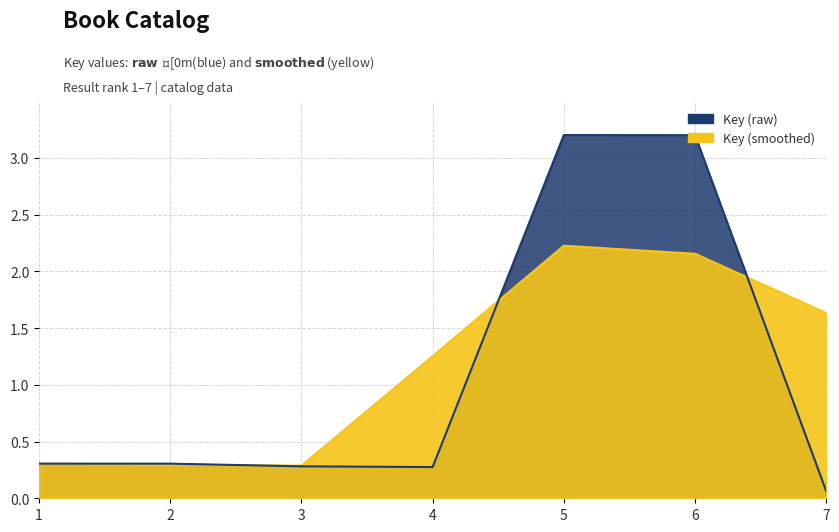

At which category does the data reach its first local valley?

4